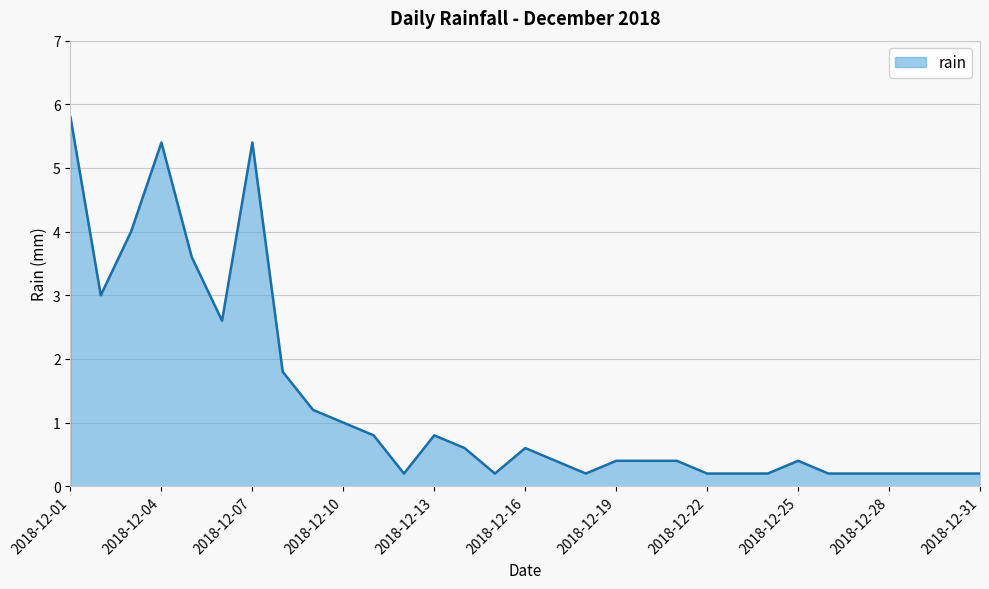

What is the minimum value shown in the chart?

0.2